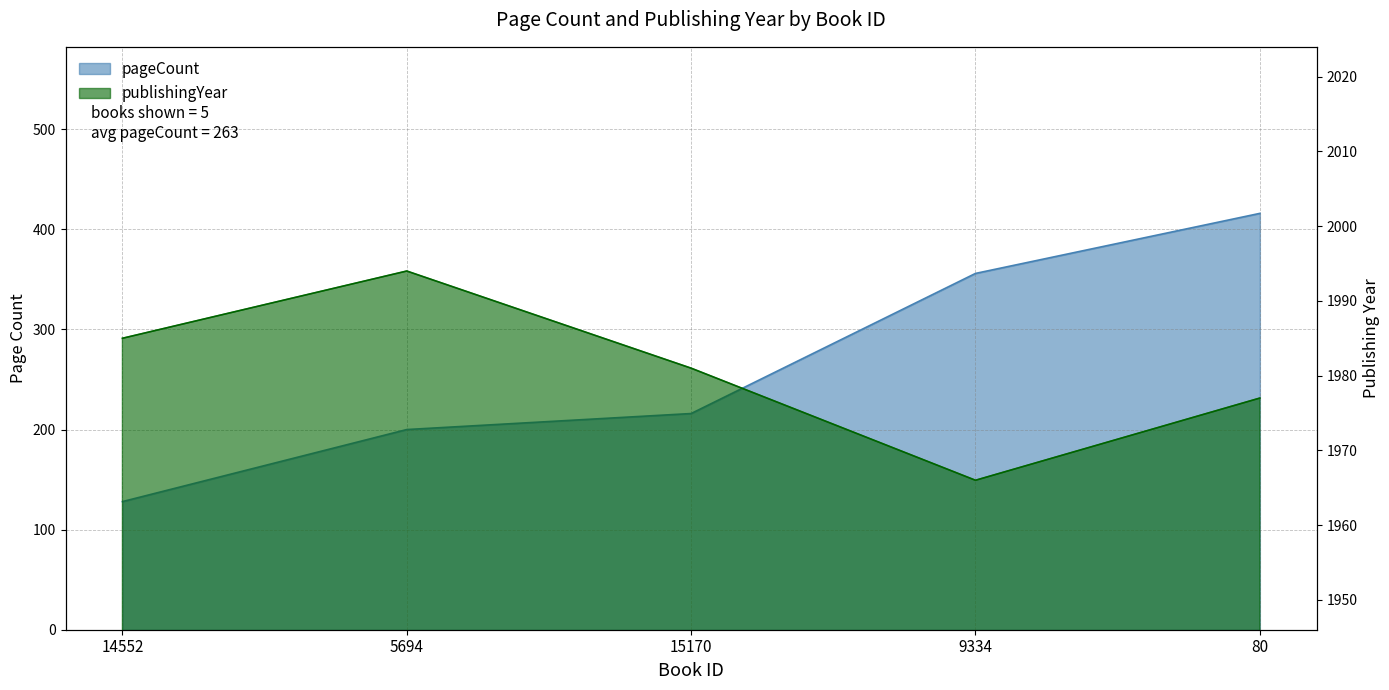

What is the total value across all series at 15170?

2197